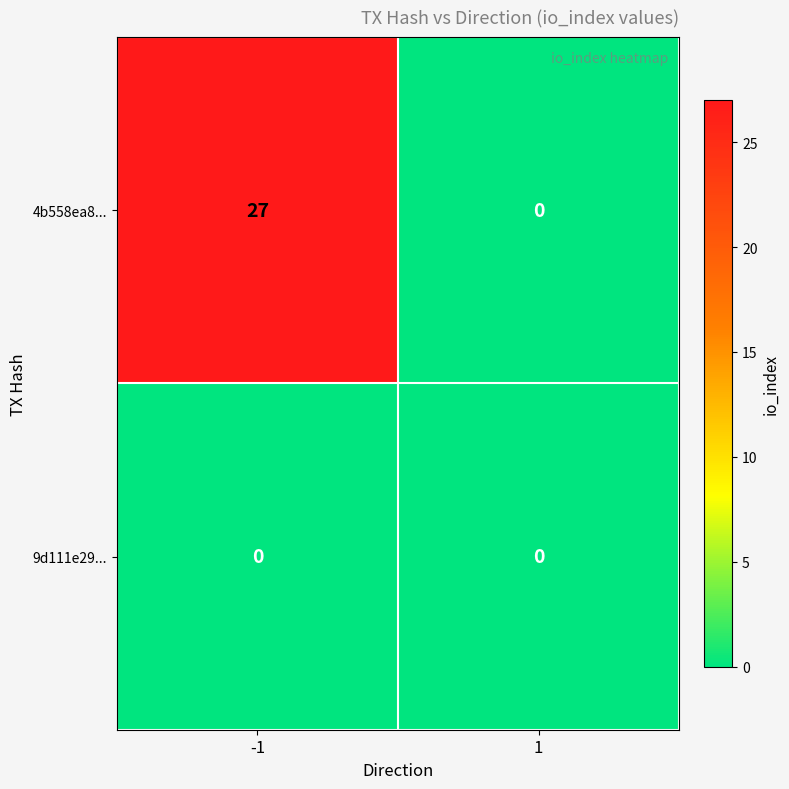

True or false: 4b558ea8... has a value of 27 at -1.

True